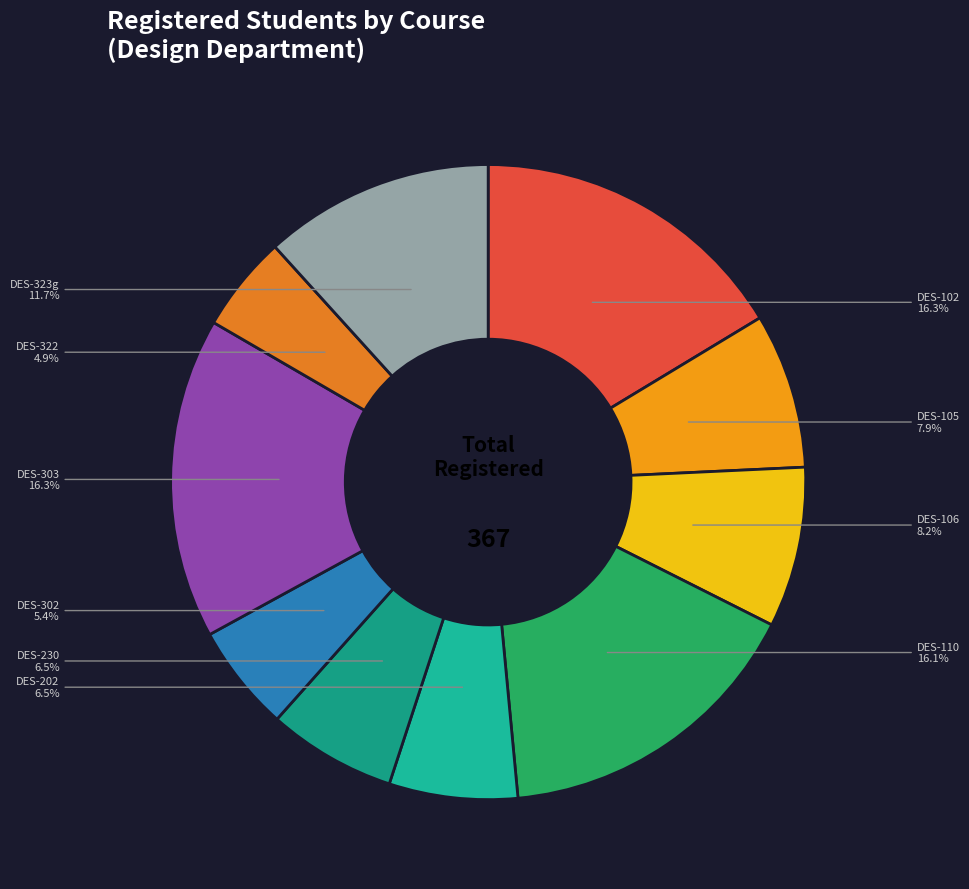

Count the number of slices in the pie.

10